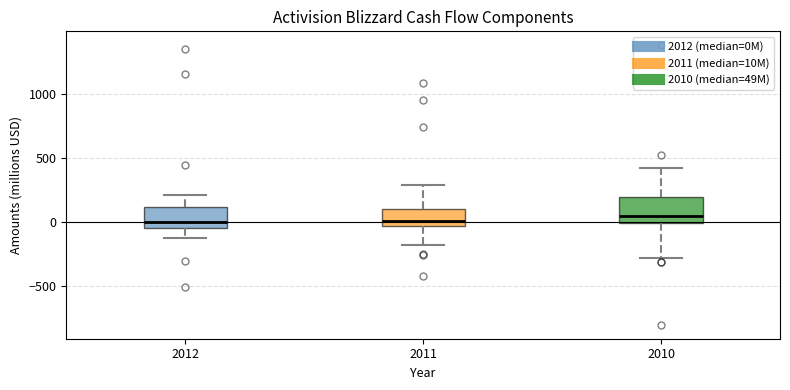

Reading left to right, transcribe this box plot: for each box, give where its median line is, the range the box spans, and where its two whiskers end, as read against the y-axis. The values are not printed on the chart, so give them approximately, as read against the axis.

2012: median 0, box -50 to 100, whiskers -100 to 200
2011: median 0, box -50 to 100, whiskers -200 to 300
2010: median 50, box 0 to 200, whiskers -300 to 400